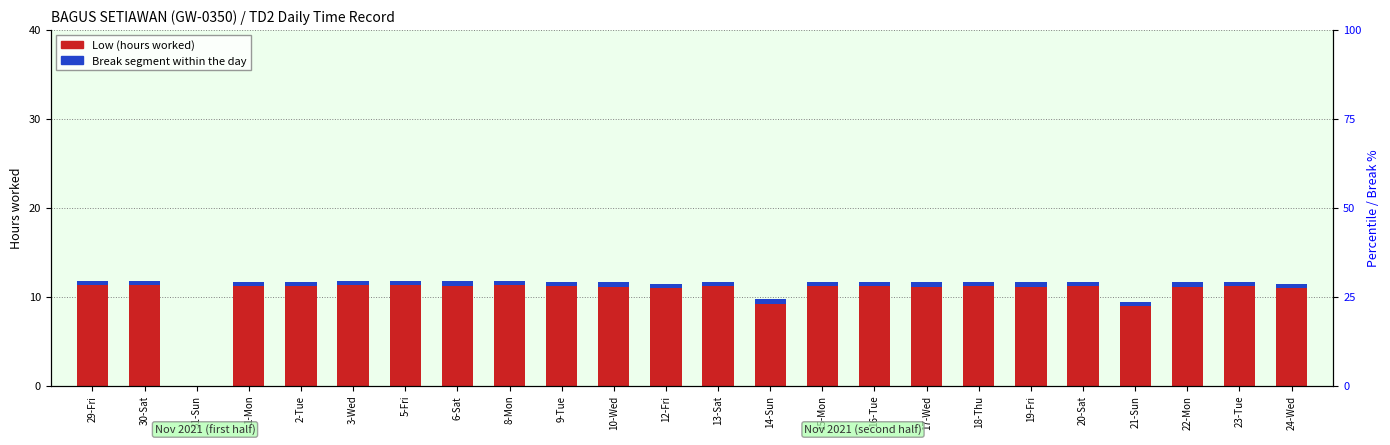

The value of Low (hours) at 12-Fri is 10.9. True or false?

True